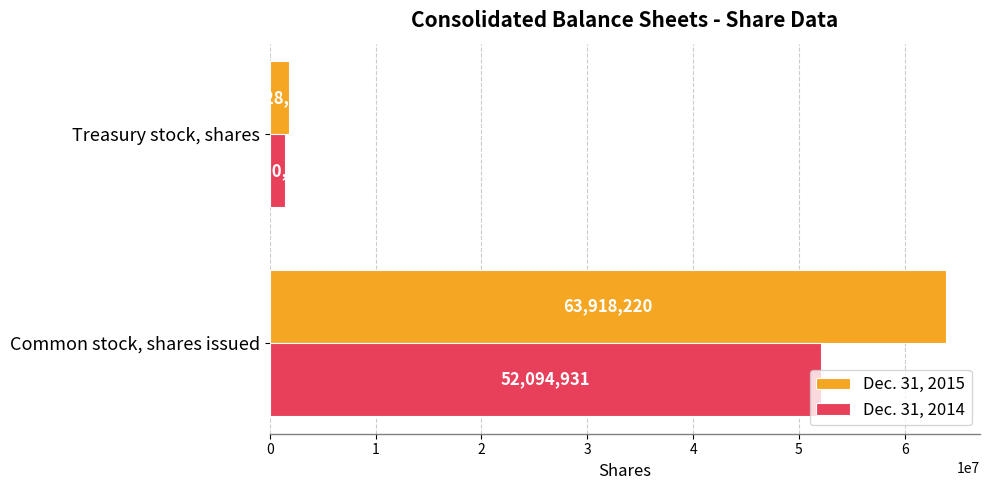

What is the difference between the highest and lowest values at Common stock, shares issued?

11823289